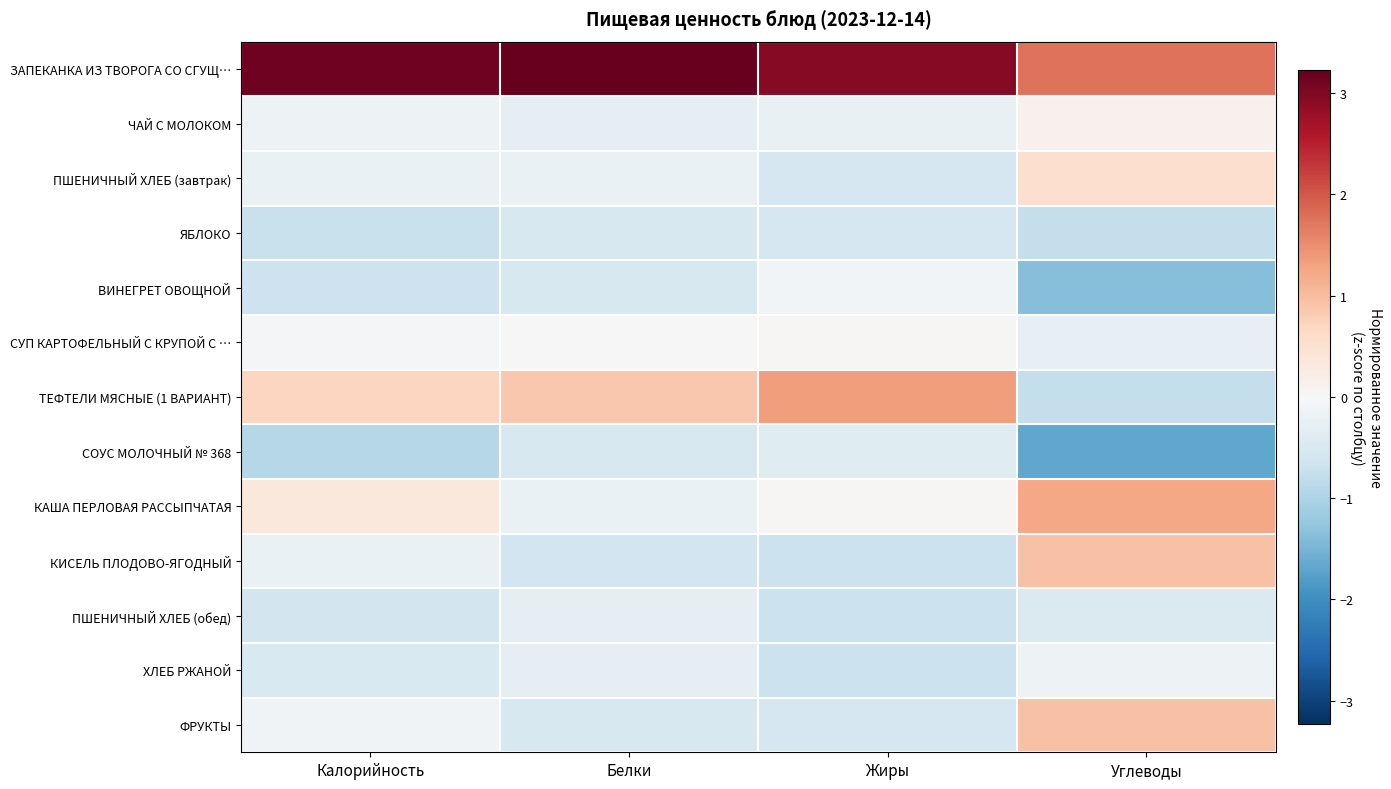

What is the smallest value displayed?

-1.7